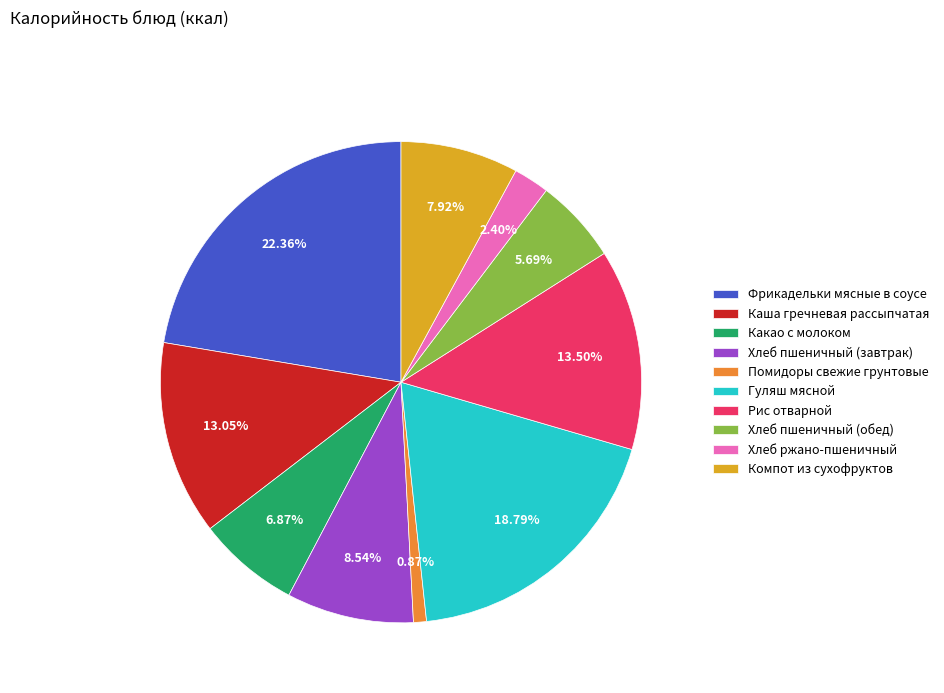

Which slice is the smallest?

Помидоры свежие грунтовые